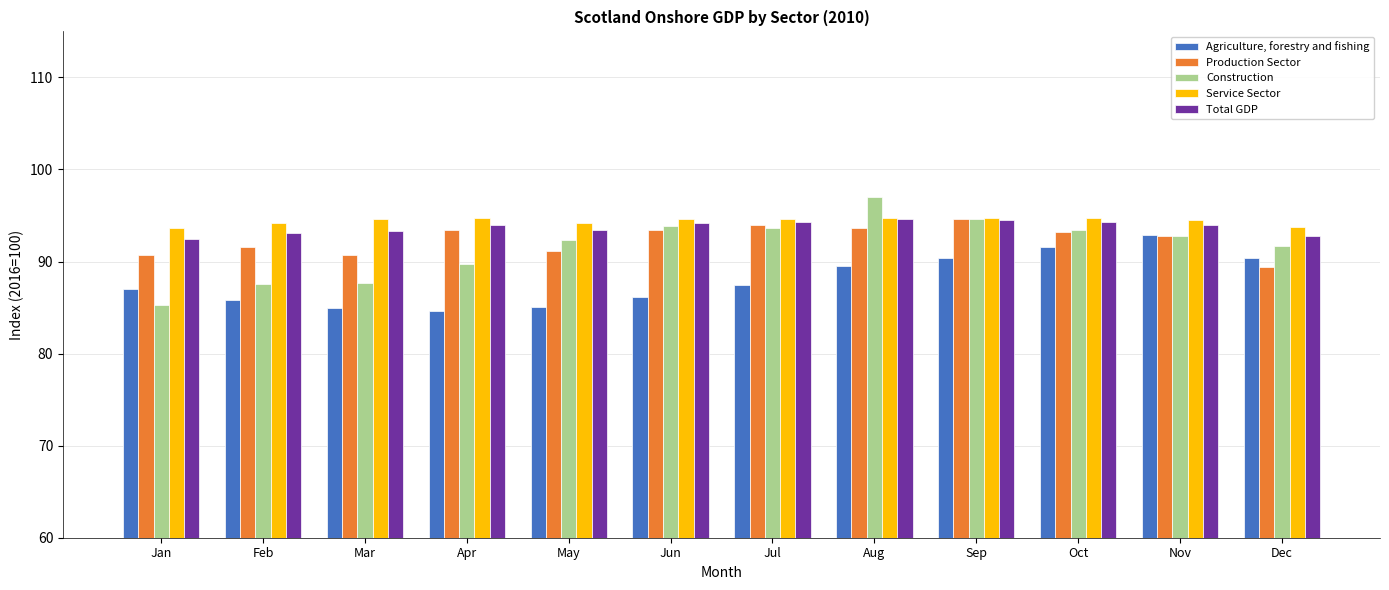

What is the approximate value of Service Sector at Sep?

94.7